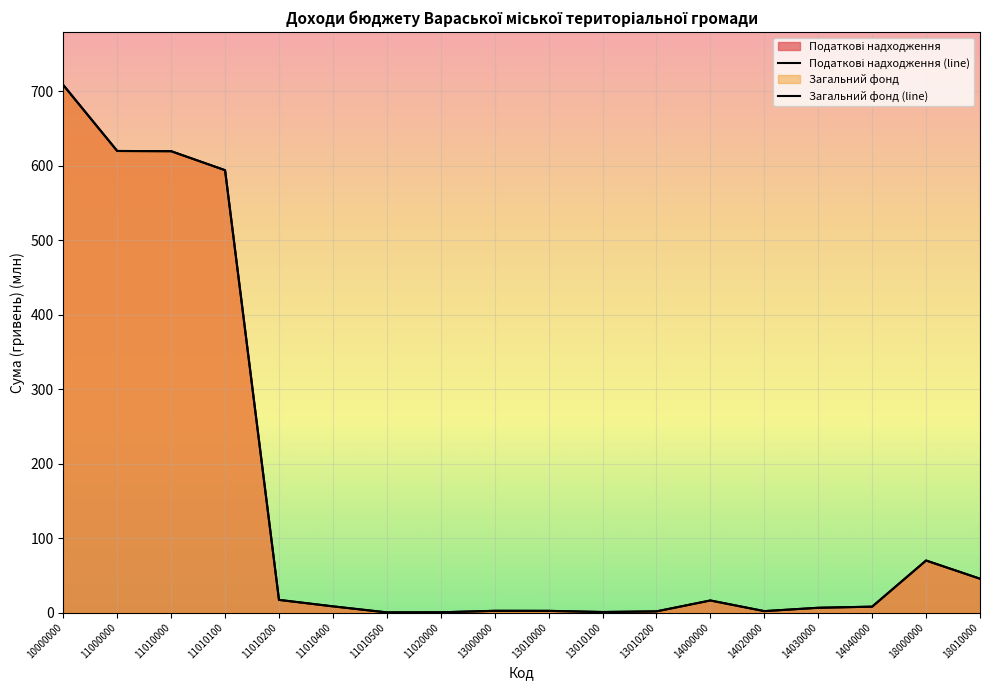

What is the total value across all series at 14030000?

12.8